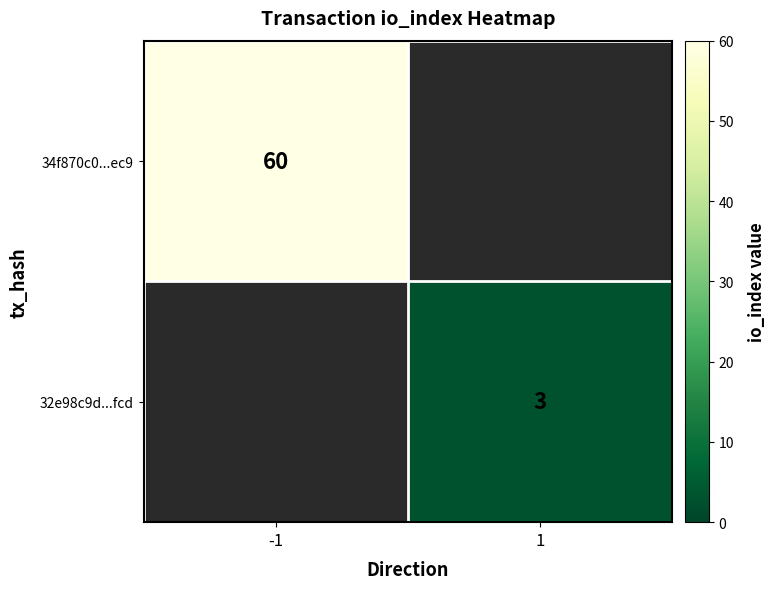

Is it true that 32e98c9d...fcd equals 1 at 1?

False